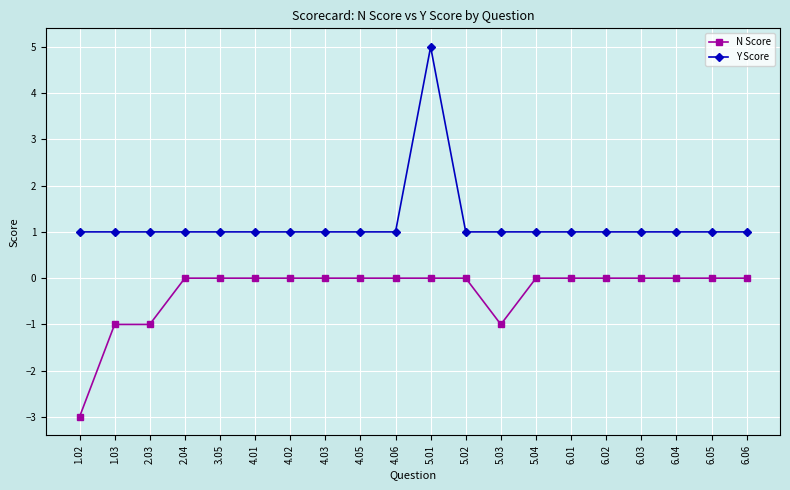

True or false: N Score and Y Score cross at least once.

False